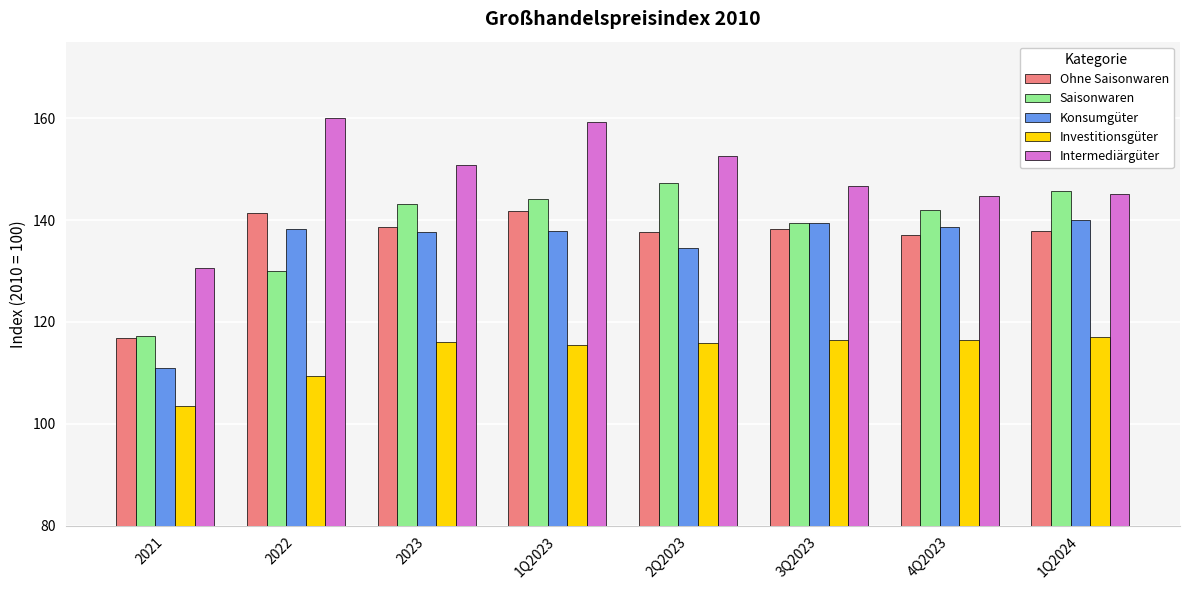

What is the difference between the highest and lowest values at 1Q2023?

43.6